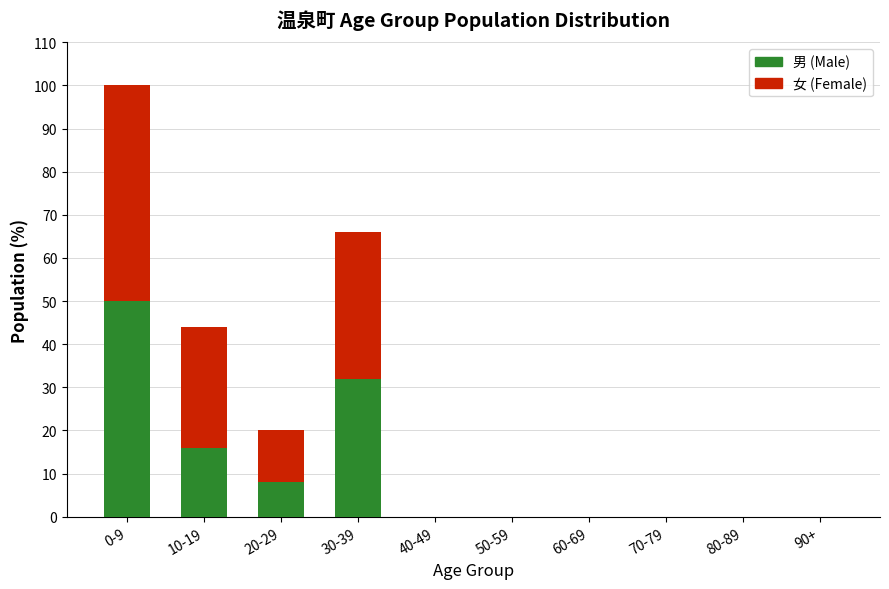

What is the highest value of the 男 (Male) series?

50